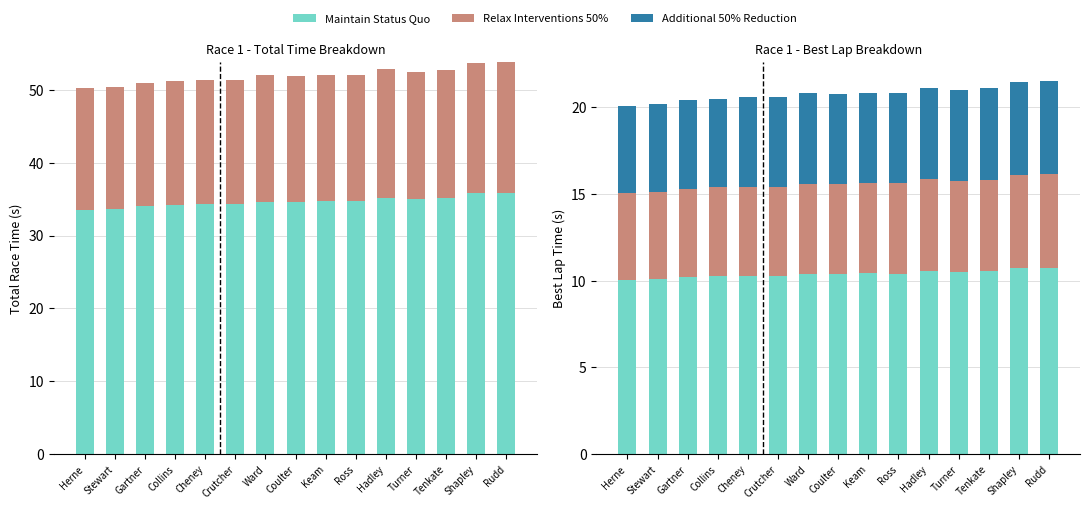

What is the sum of all Relax Interventions 50% values?

77.9